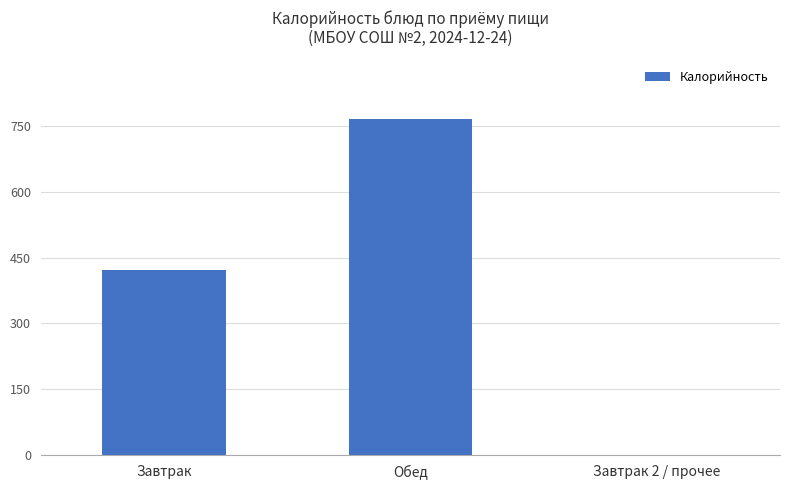

What is the change in value from Завтрак to Обед?

+343